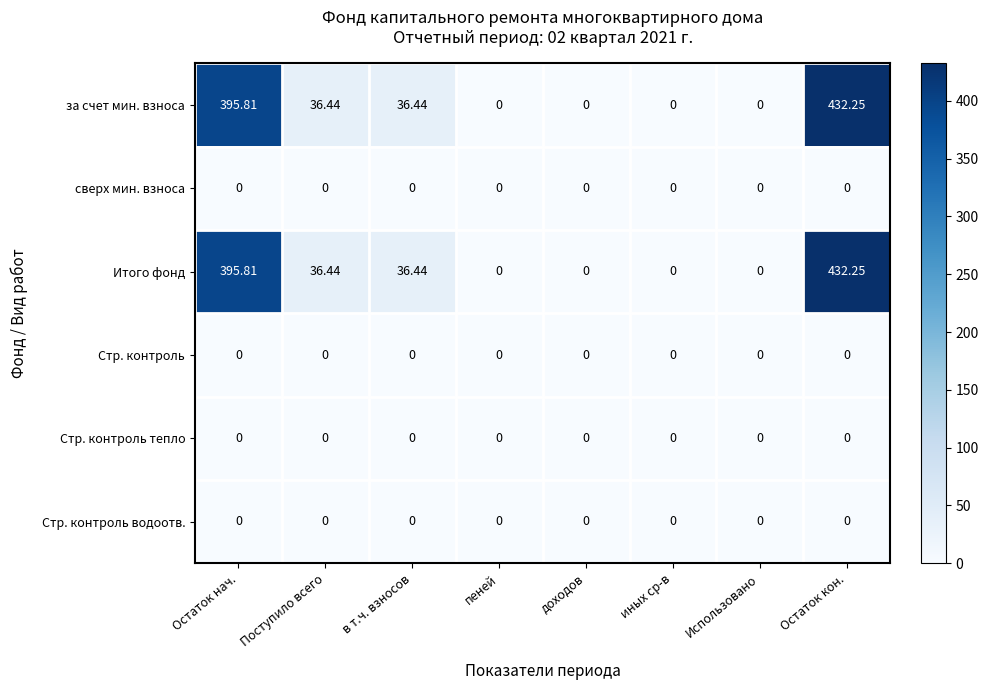

Is the value of Итого фонд at Остаток кон. greater than the value of Стр. контроль at Остаток нач.?

Yes